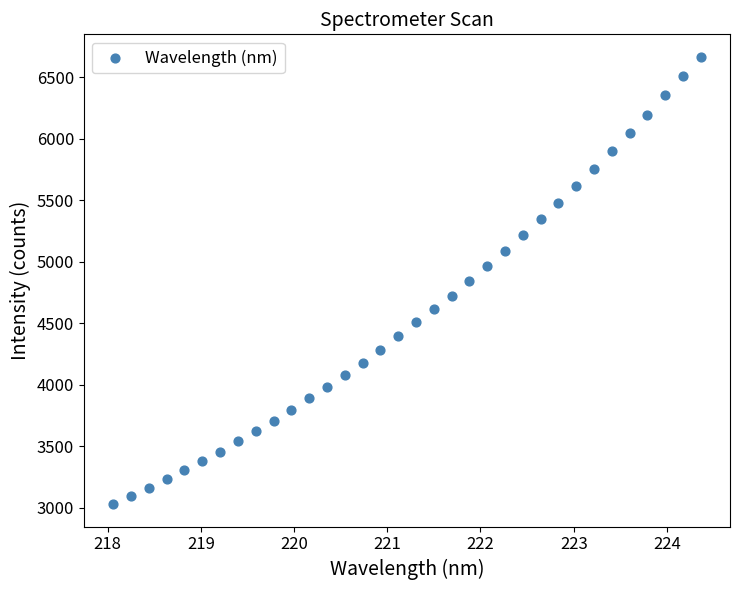

Count the number of points in this scatter plot.

34